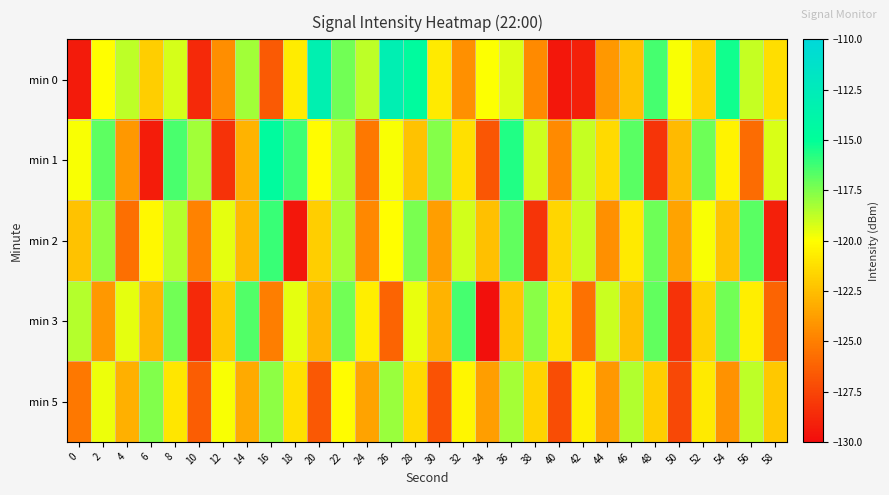

Rank the series at 2 from highest to lowest value.

min 1, min 2, min 5, min 0, min 3